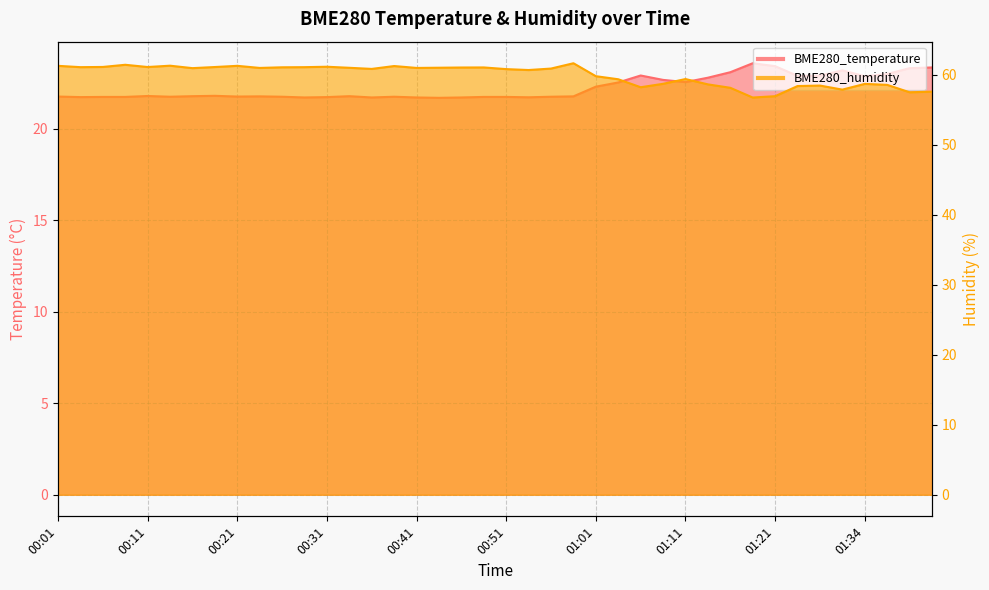

Which series has the largest total across all categories?

BME280_humidity